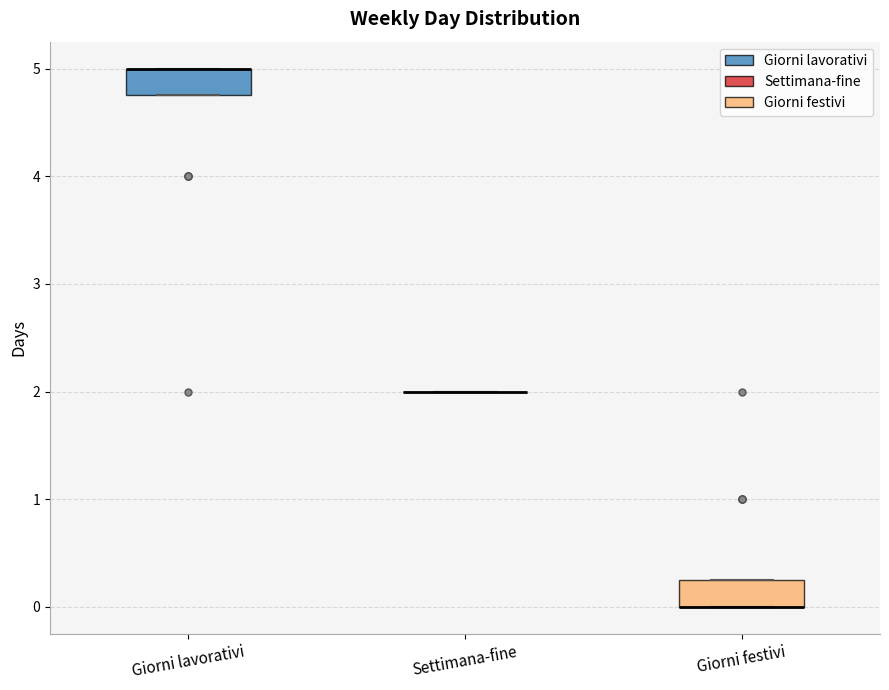

Reading left to right, read every box against the y-axis: the position of its median line, the range the box covers, and the ends of its whiskers. The values are not printed on the chart, so give them approximately, as read against the axis.

Giorni lavorativi: median 5.0 (drawn on the box's upper edge), box 4.8 to 5.0, whiskers 4.8 to 5.0
Settimana-fine: box collapsed to a line at 2.0, whiskers 2.0 to 2.0
Giorni festivi: median 0.0 (drawn on the box's lower edge), box 0.0 to 0.3, whiskers 0.0 to 0.3